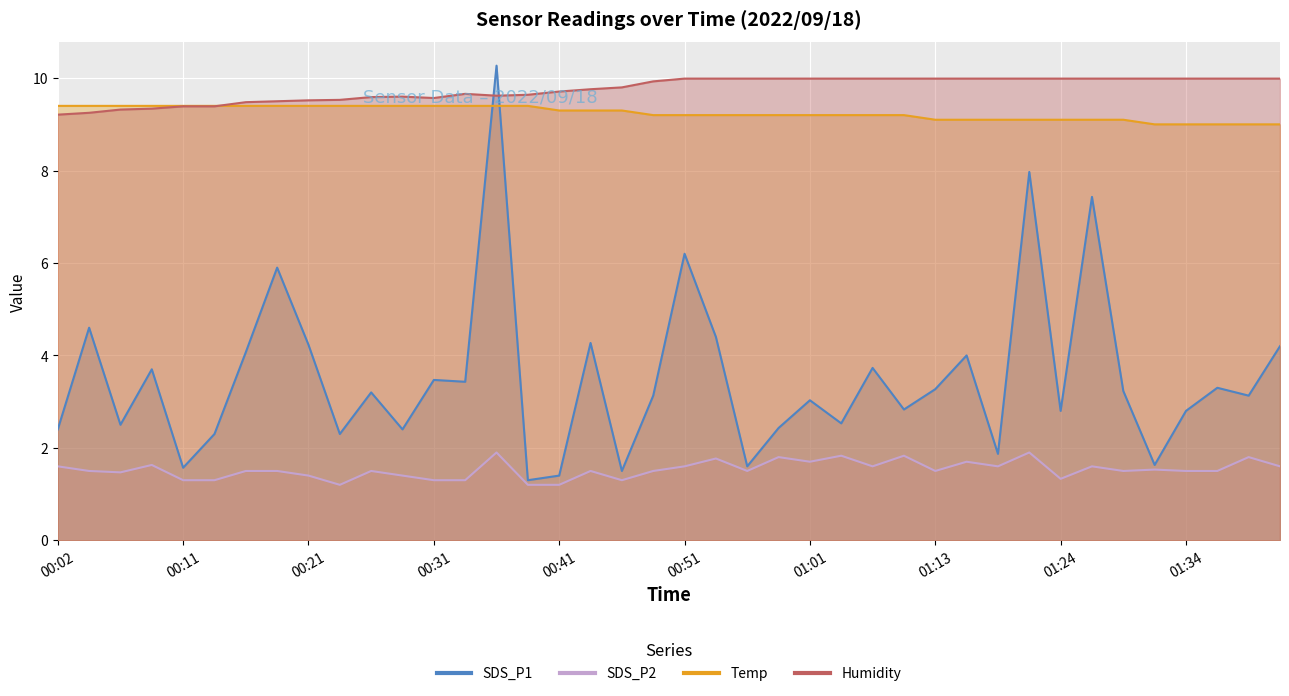

What are all the series names shown in the legend?

SDS_P1, SDS_P2, Temp, Humidity